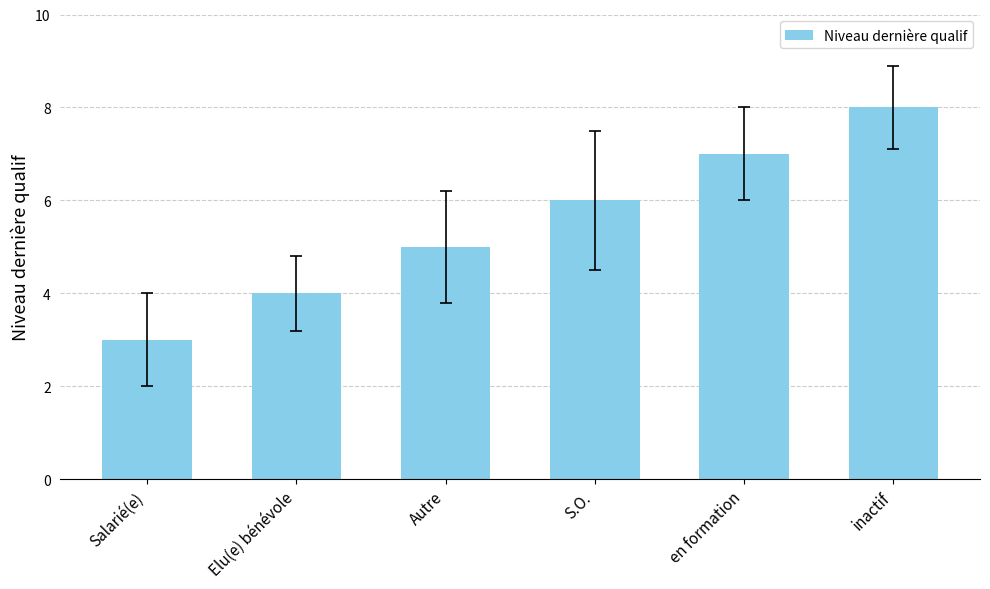

What is the change in value from Salarié(e) to S.O.?

+3